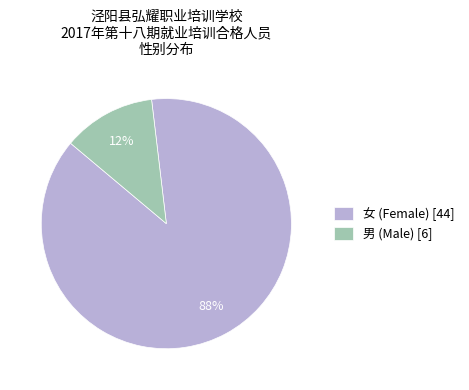

Does any single category account for the majority?

Yes